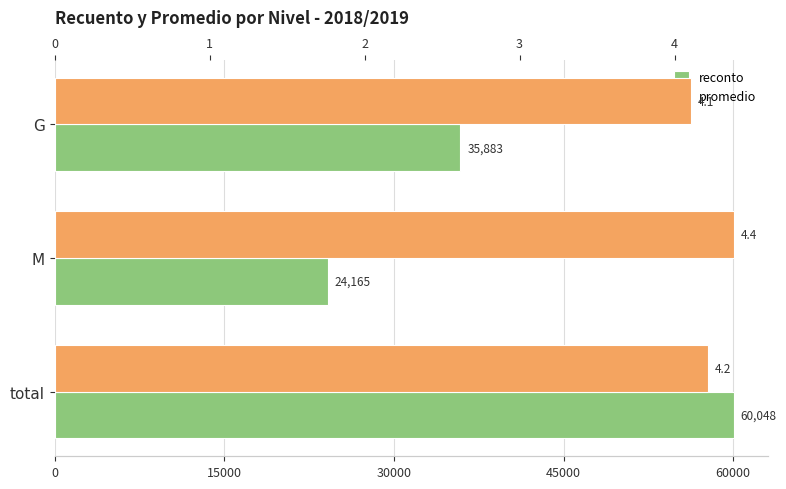

Does the chart contain stacked bars?

No